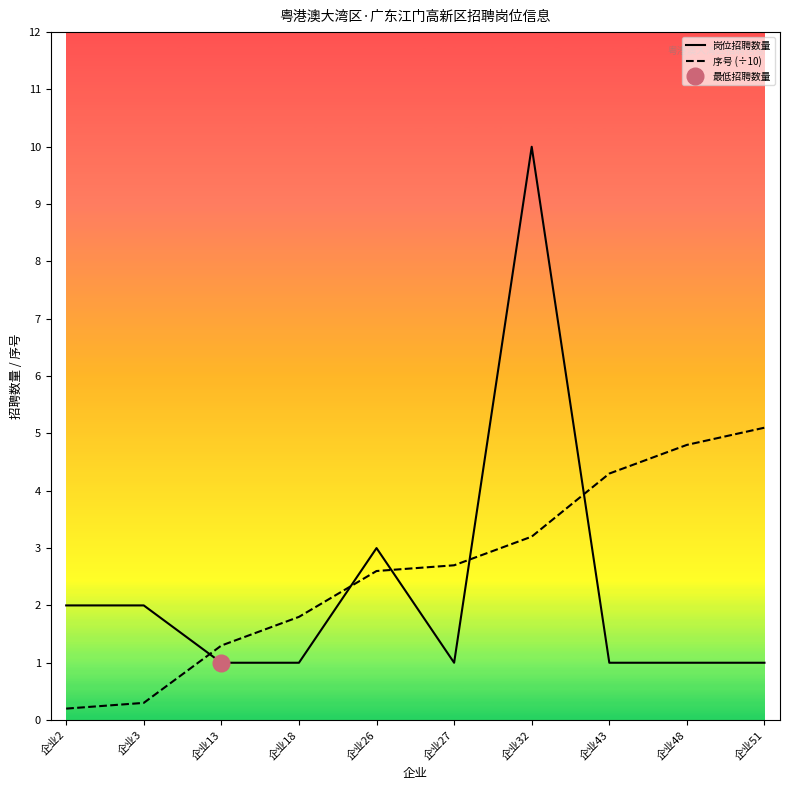

Rank the series by their average value, from highest to lowest.

序号 (÷10), 岗位招聘数量